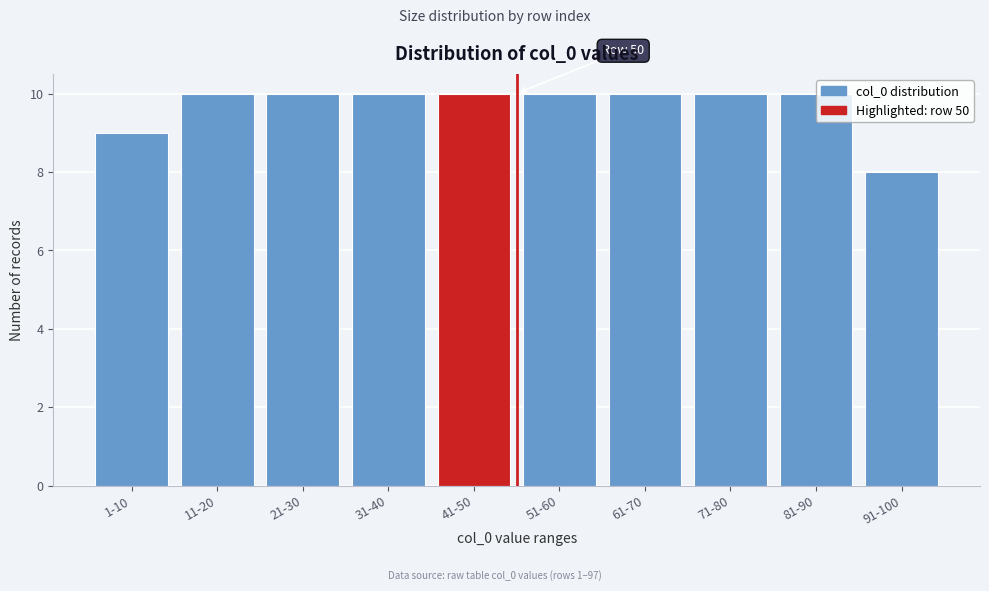

What is the smallest value displayed?

8